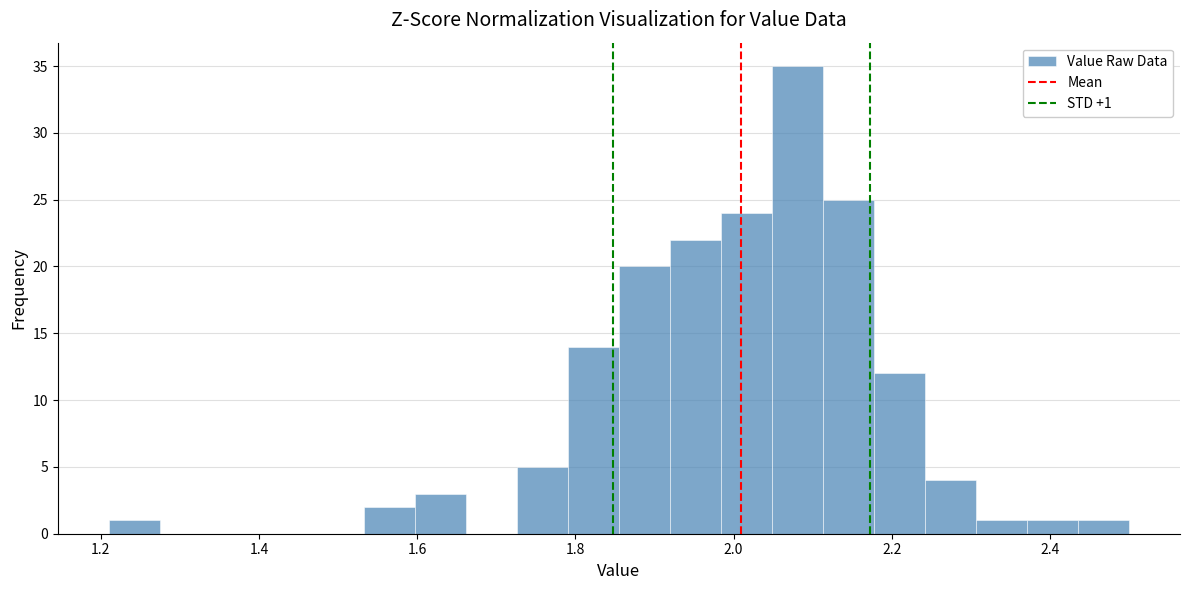

Around what value on the x-axis is the tallest bar? Give the approximate position of its centre, as read against the axis.

2.08